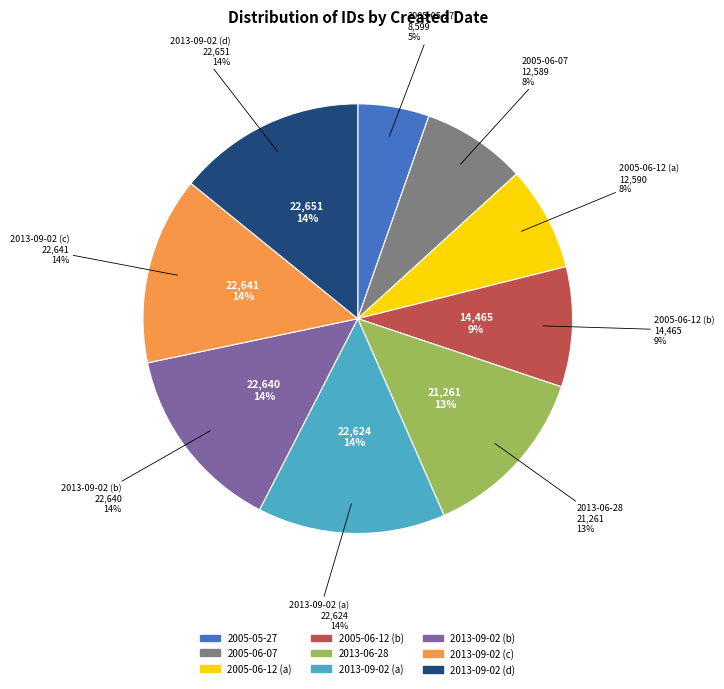

How many segments does this pie chart have?

9